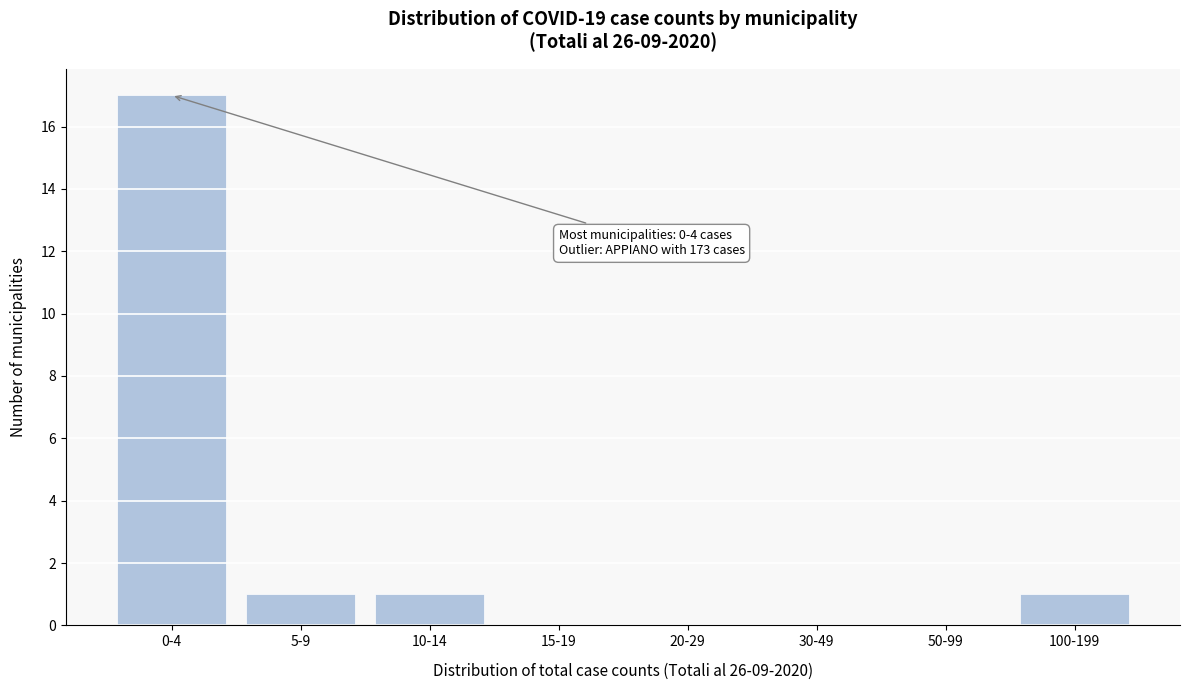

Reading left to right, transcribe all the data shown in this chart.

0-4=17	5-9=1	10-14=1	15-19=0	20-29=0	30-49=0	50-99=0	100-199=1